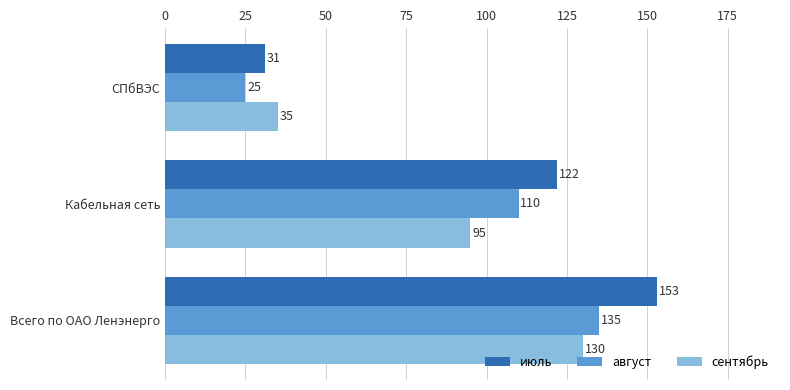

What are all the series names shown in the legend?

июль, август, сентябрь